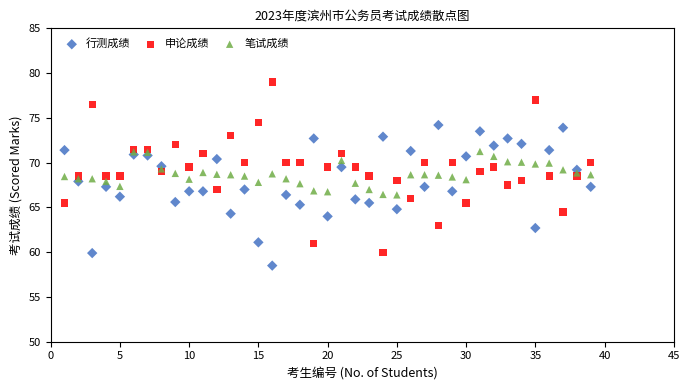

Which series reaches the minimum Y coordinate?

行测成绩